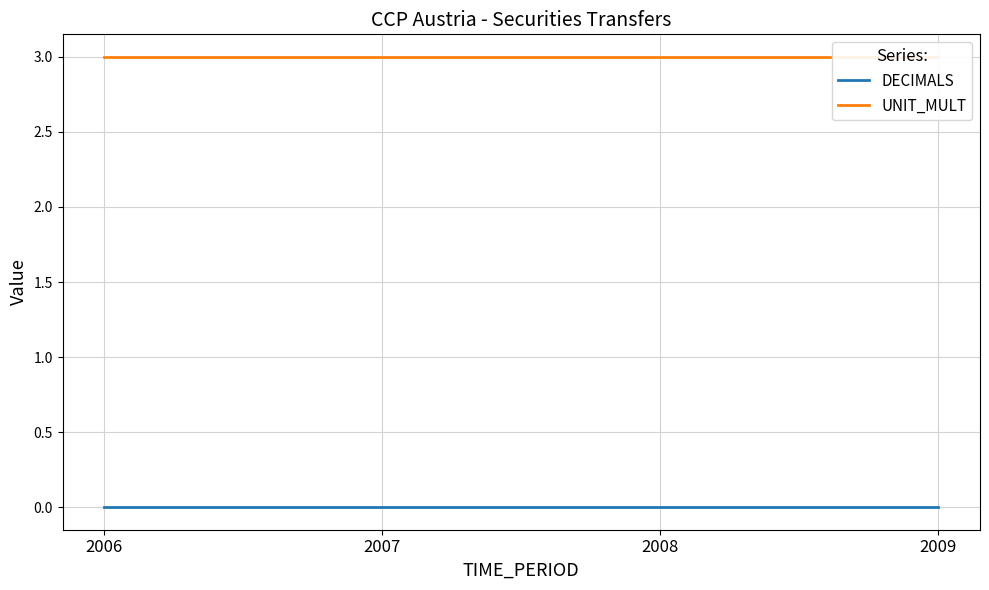

What are all the series names shown in the legend?

DECIMALS, UNIT_MULT